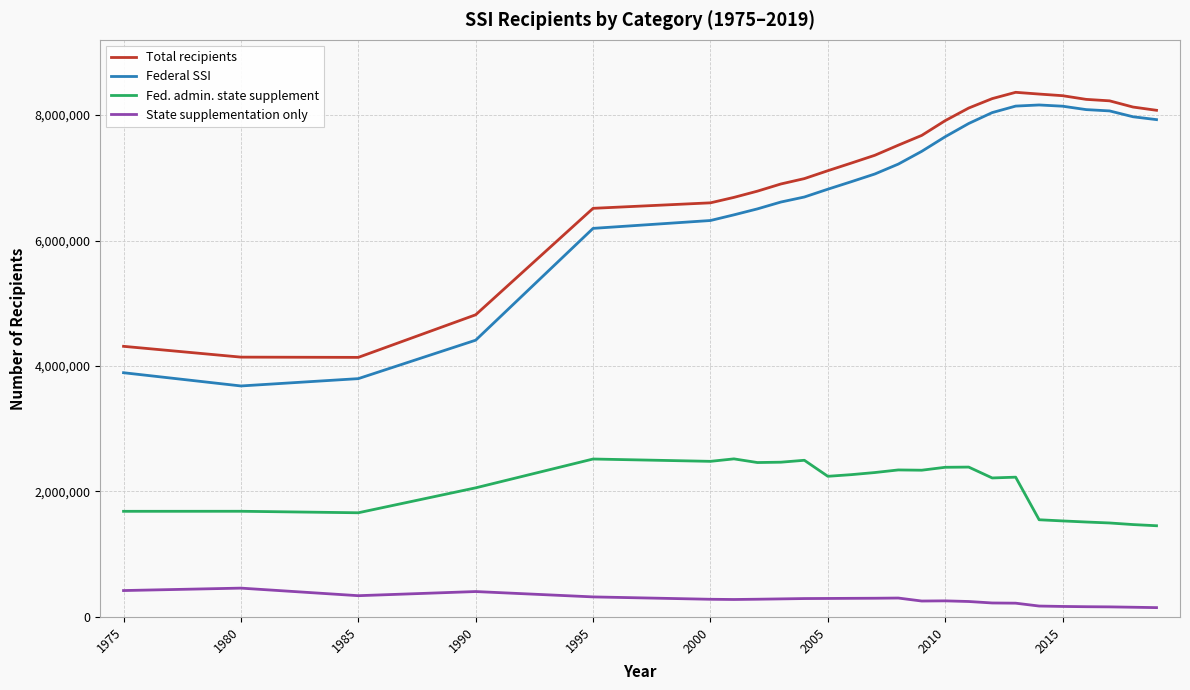

How many lines are shown in the chart?

4